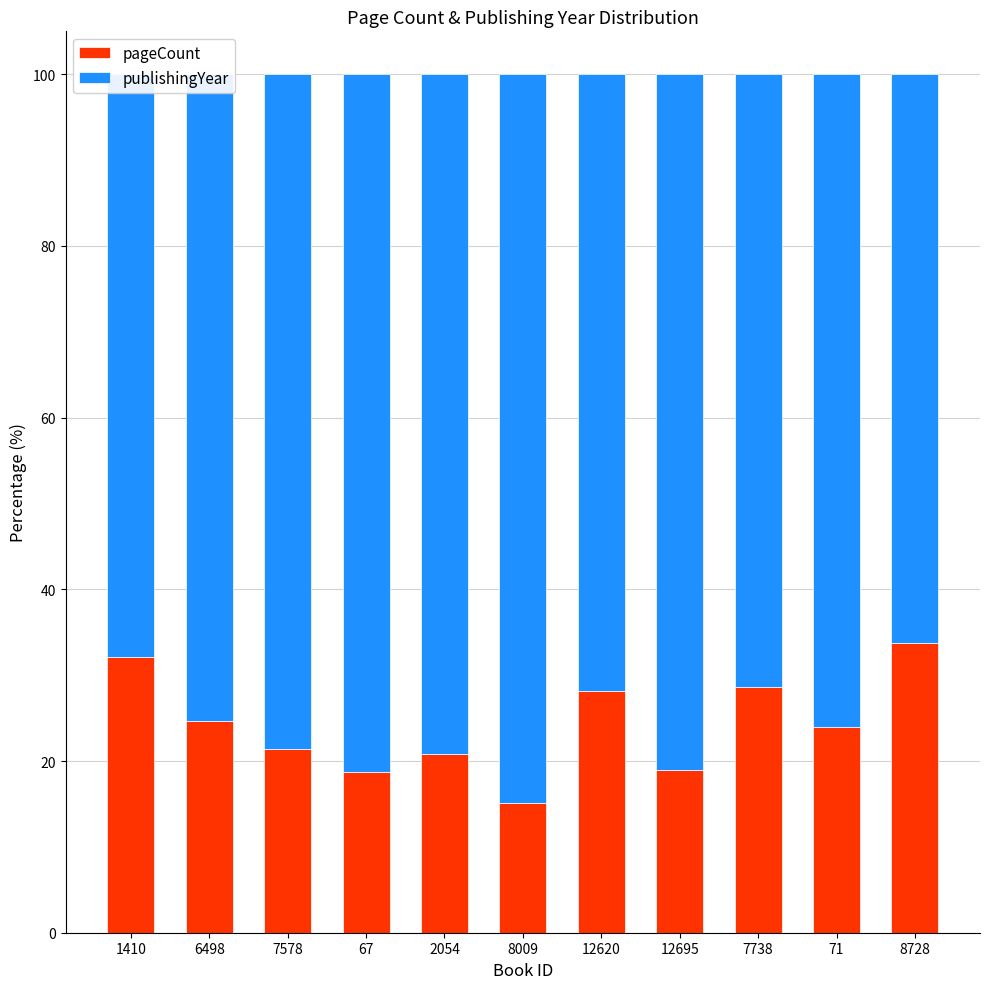

How many bars are there in total?

11